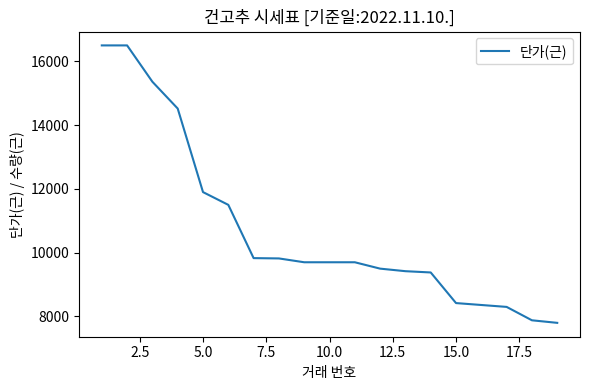

What is the maximum value shown in the chart?

16500